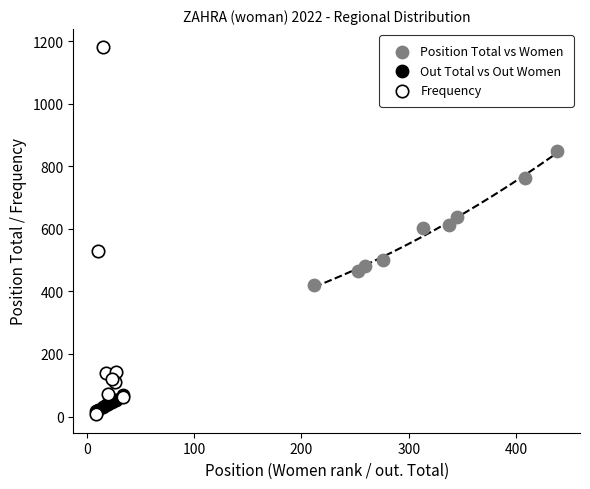

Which series reaches the minimum Y coordinate?

Frequency